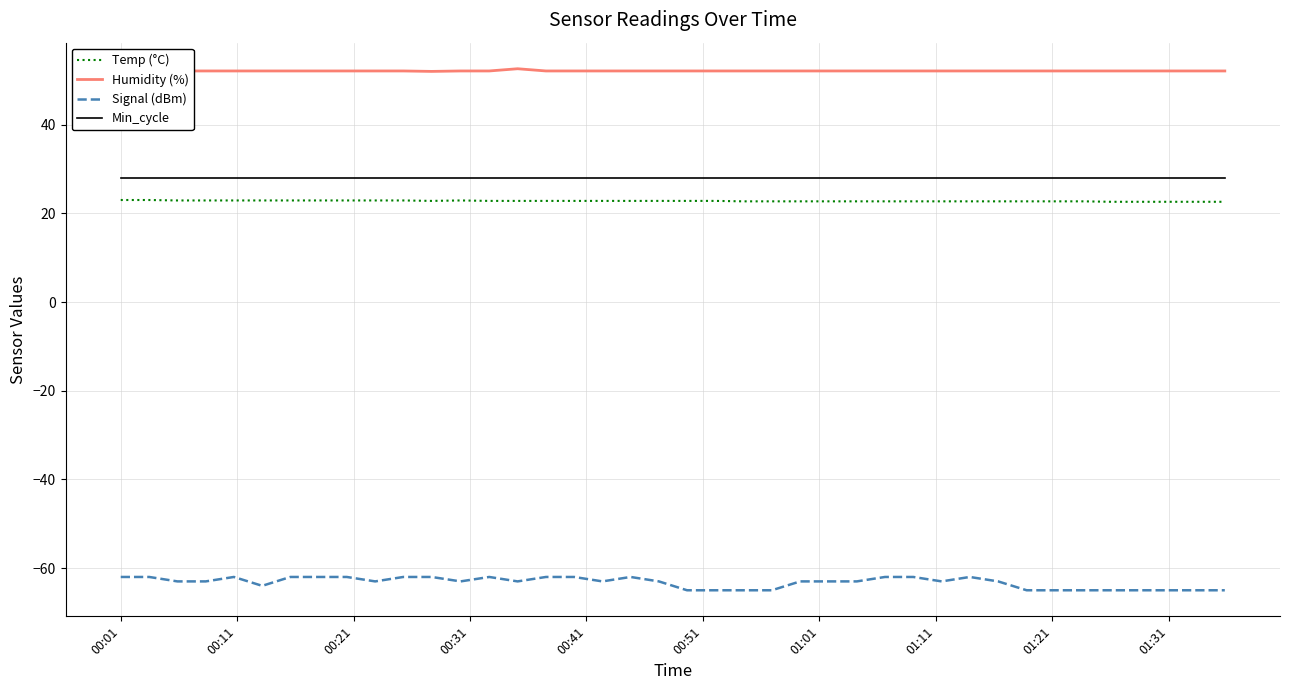

Count the number of data series in this chart.

4